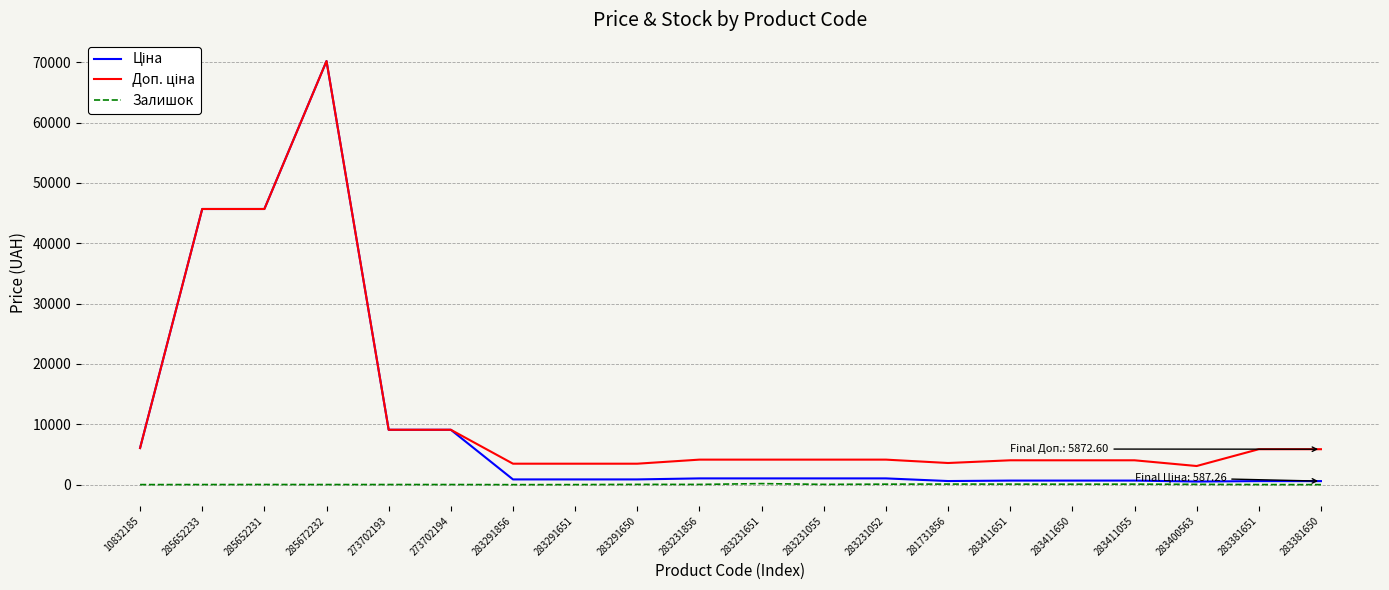

At which category is the sum across all series the highest?

285672232